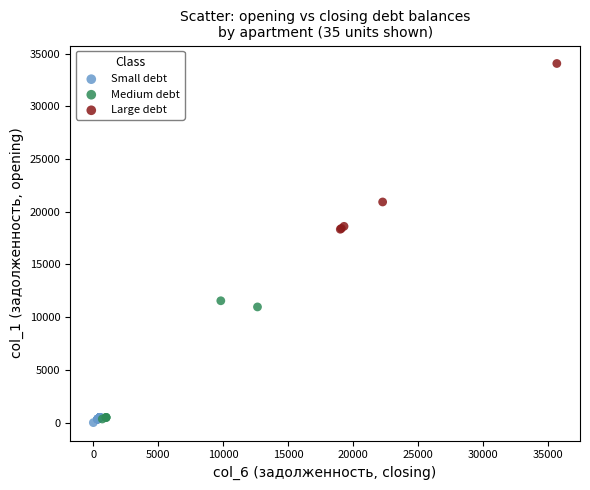

Which series contains the lowest Y value?

Small debt